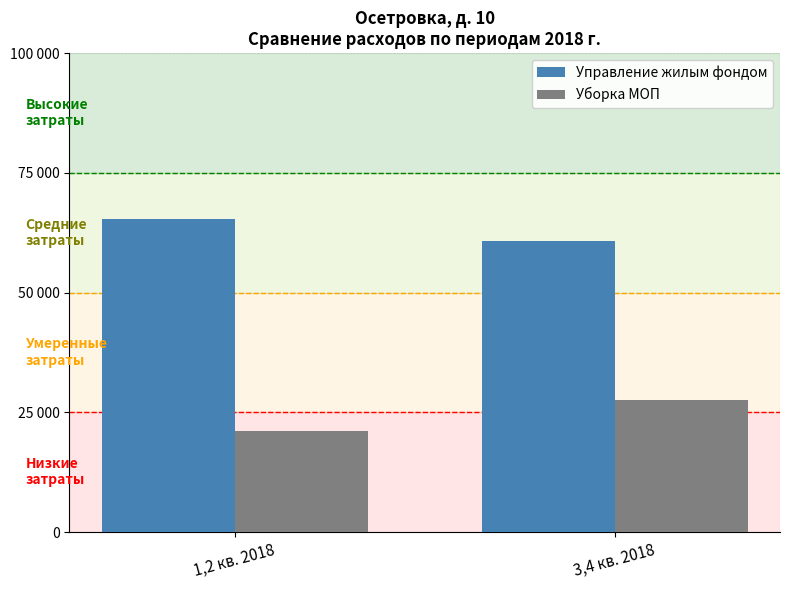

Which has a higher value, 1,2 кв. 2018 or 3,4 кв. 2018?

1,2 кв. 2018